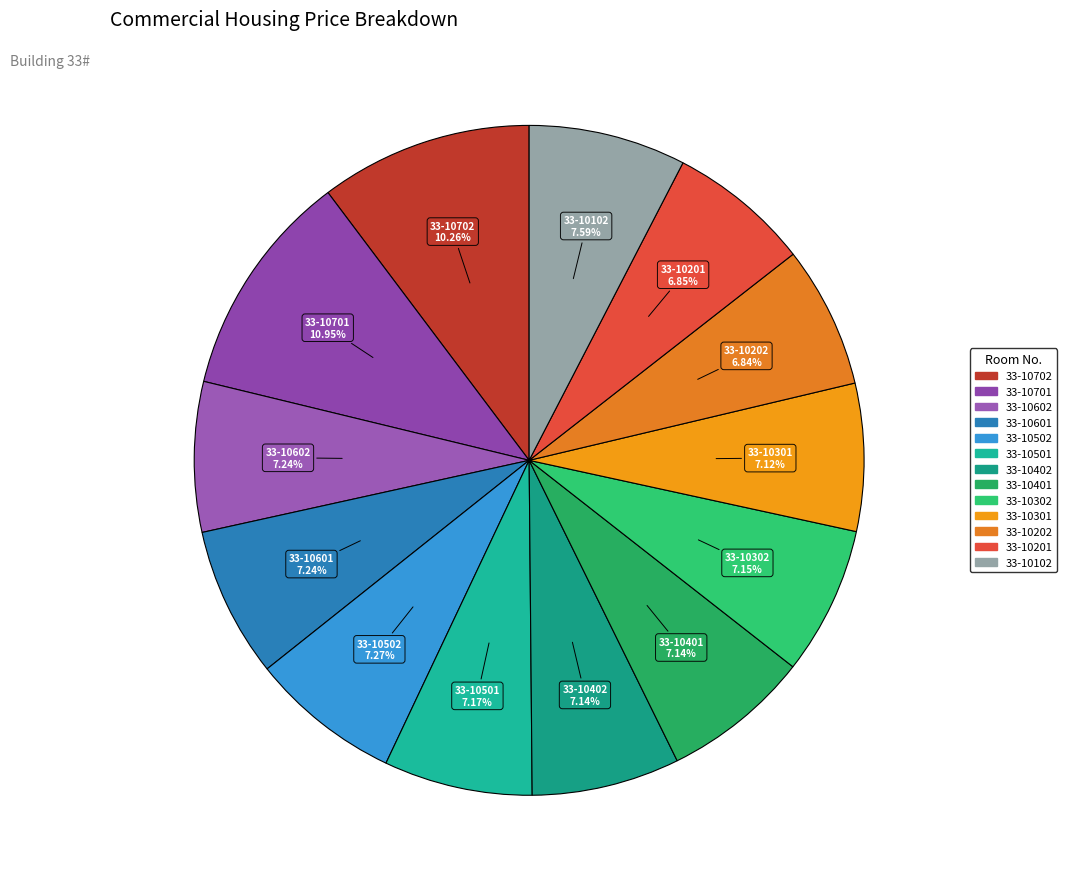

To the nearest percent, what percentage of the pie is 33-10602?

7%